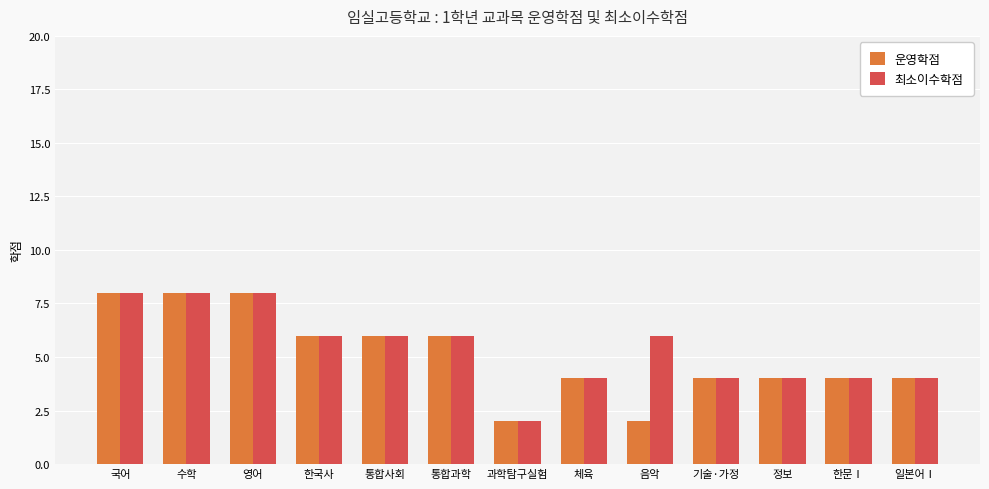

What is the difference between the maximum and minimum values in the 운영학점 series?

6